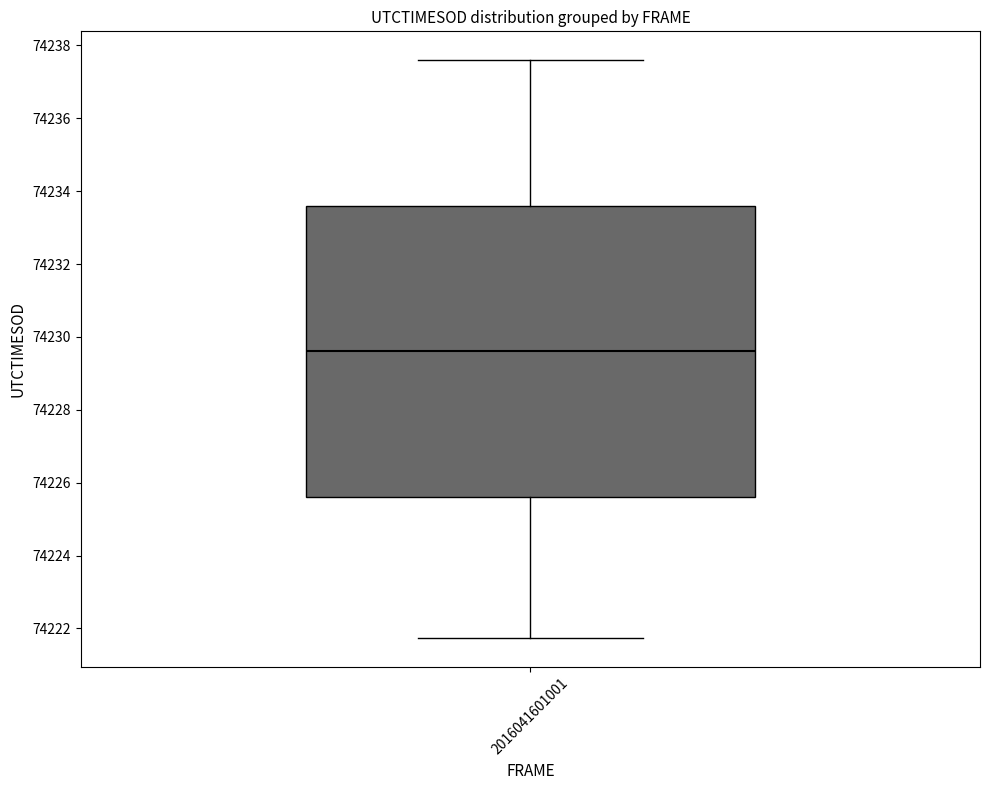

Transcribe this box plot: give where the median line is, the range the box spans, and where the two whiskers end, as read against the y-axis. The values are not printed on the chart, so give them approximately, as read against the axis.

median 74229.6, box 74225.6 to 74233.6, whiskers 74221.8 to 74237.6